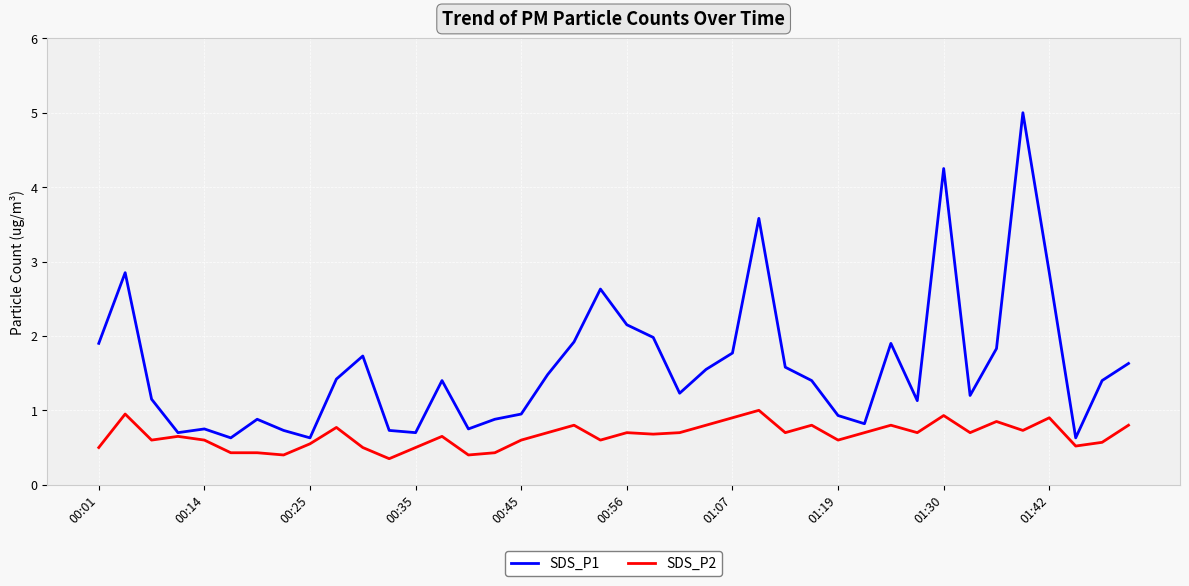

Which series has the largest total across all categories?

SDS_P1